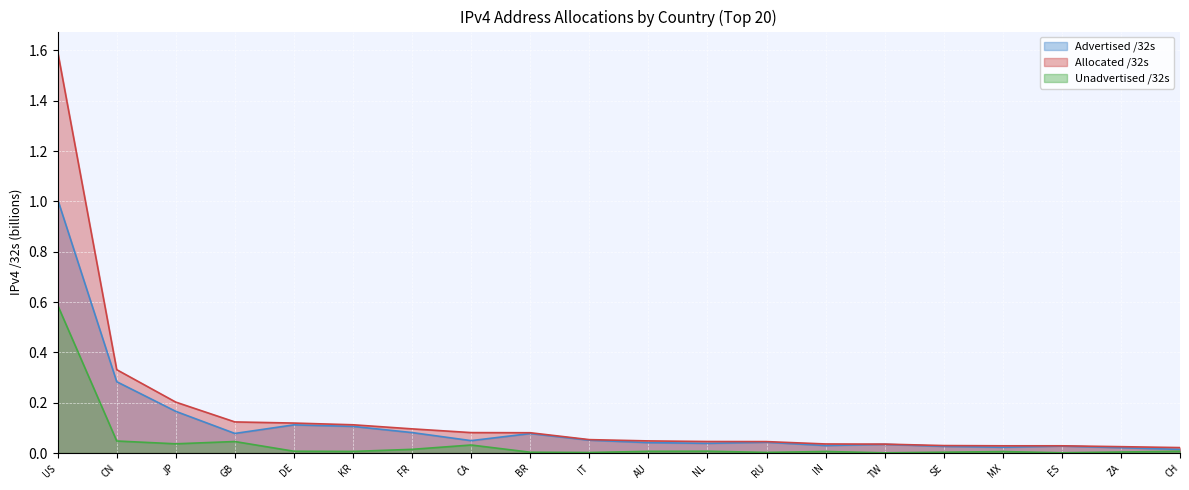

What is the label of the 18th point from the right?

JP